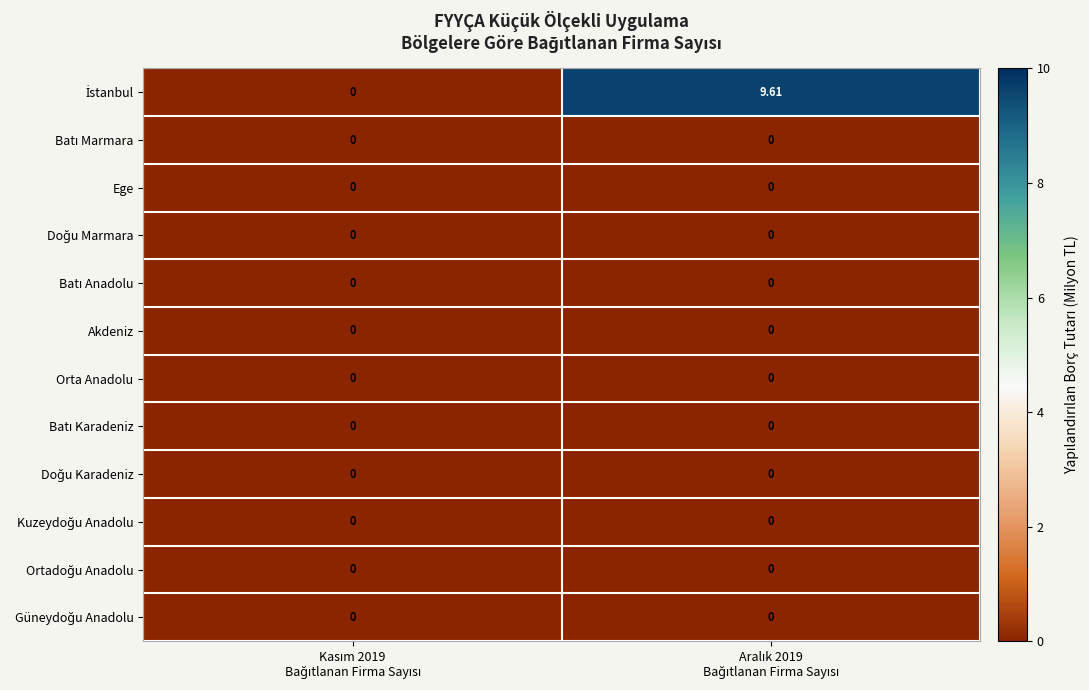

What is the maximum value shown in the chart?

9.6